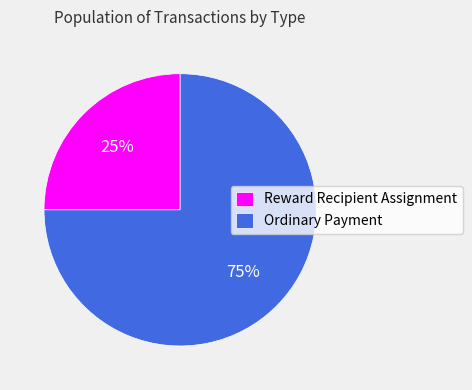

Is Reward Recipient Assignment the majority of the pie?

No